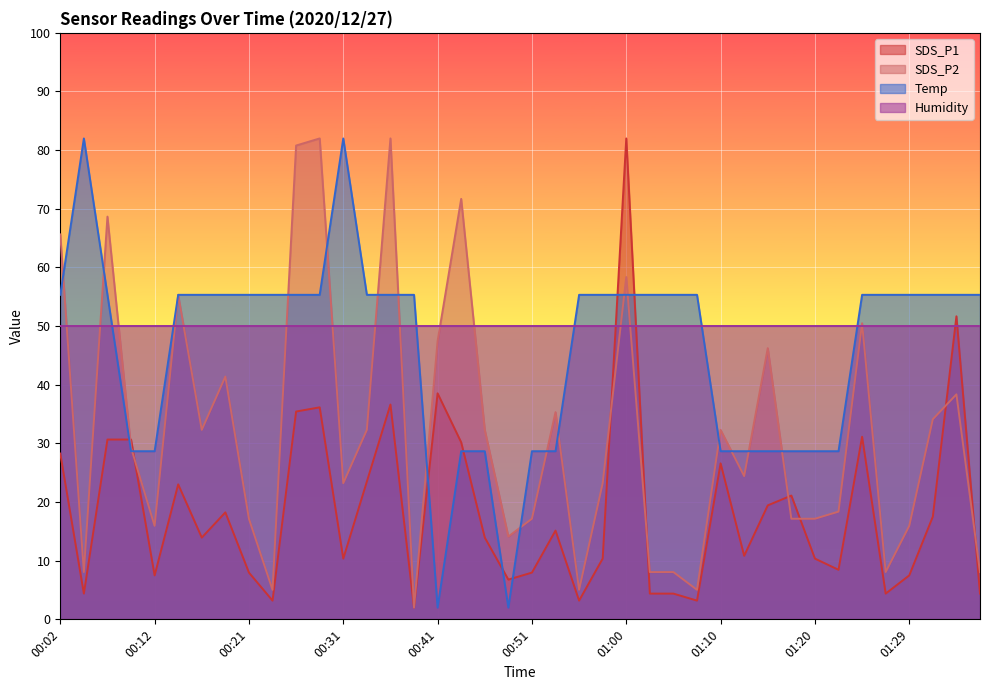

Does the chart display data point markers on the line(s)?

No